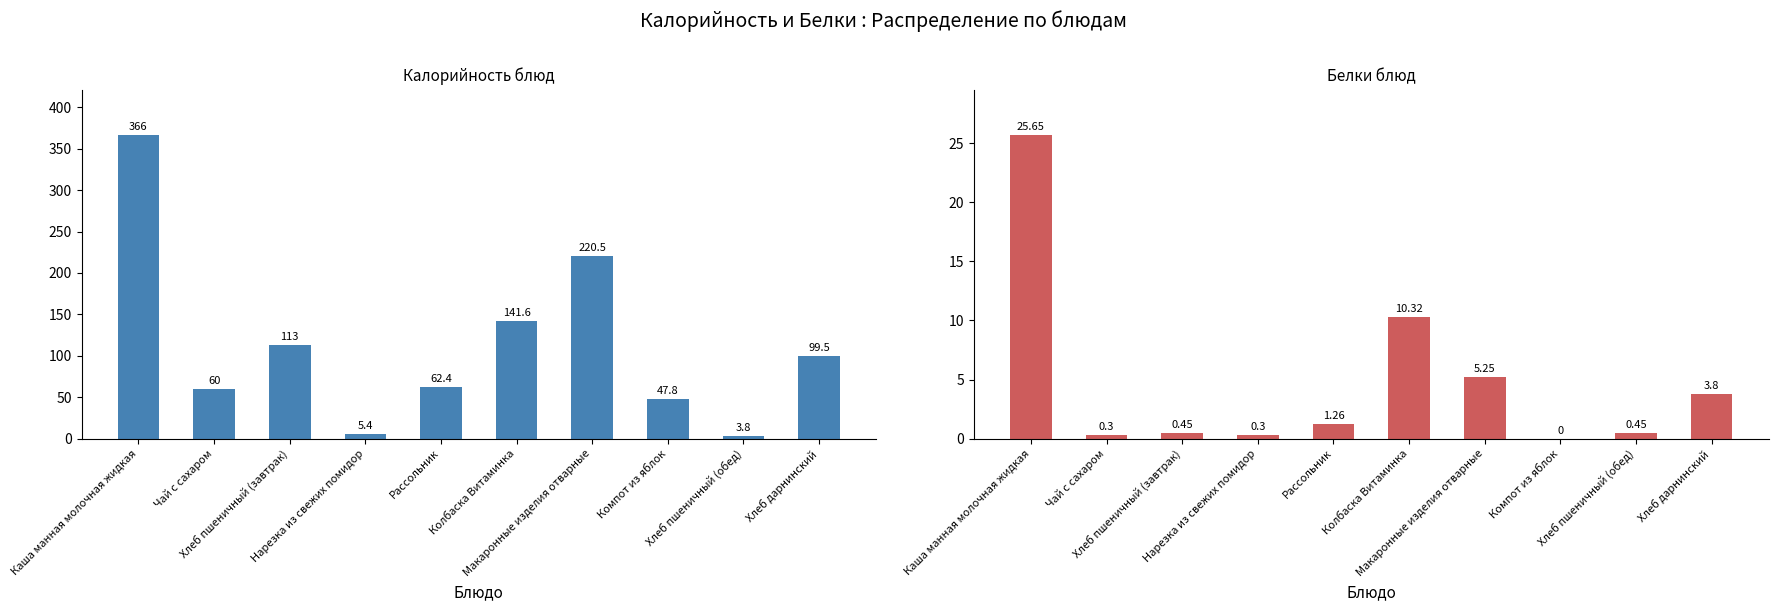

Is the value of Белки at Хлеб пшеничный (завтрак) greater than the value of Калорийность at Хлеб дарнинский?

No